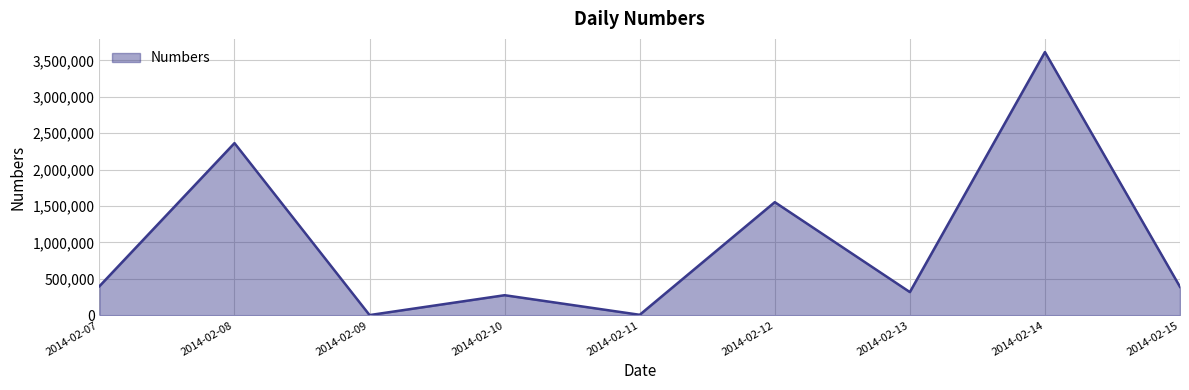

Count the number of values greater than 390443.

5